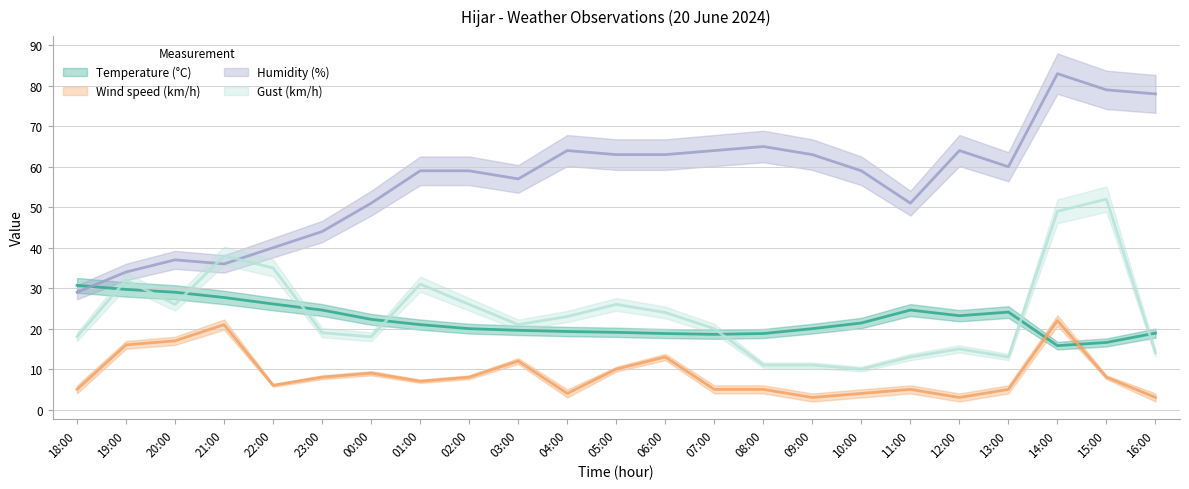

True or false: Temperature (°C) and Wind speed (km/h) intersect in this chart.

True